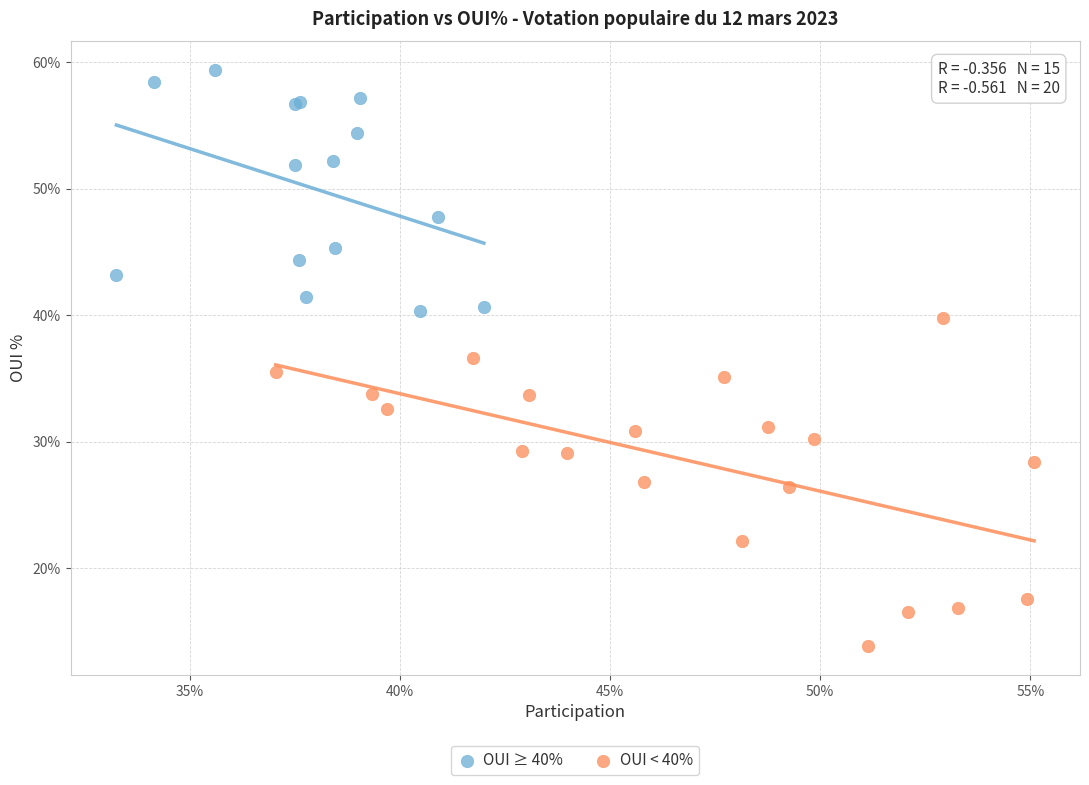

What are all the series names shown in the legend?

OUI ≥ 40%, OUI < 40%